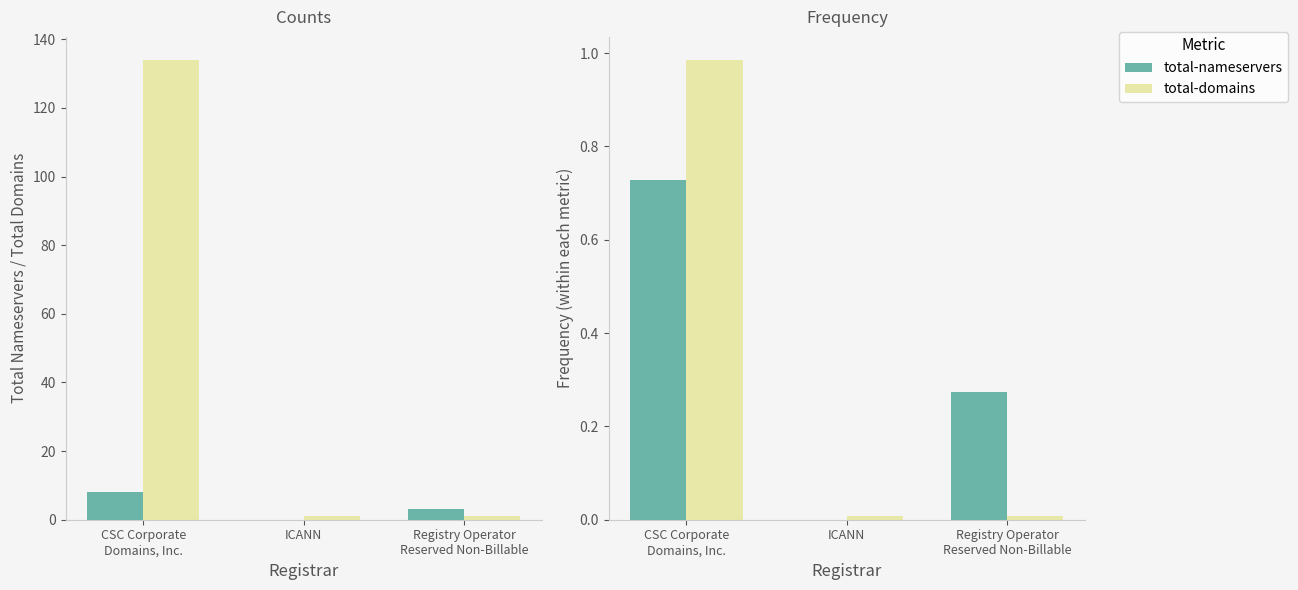

Reading left to right, what are all the values shown in this chart?

total-nameservers: 0.7	0.0	0.3
total-domains: 1.0	0.0	0.0